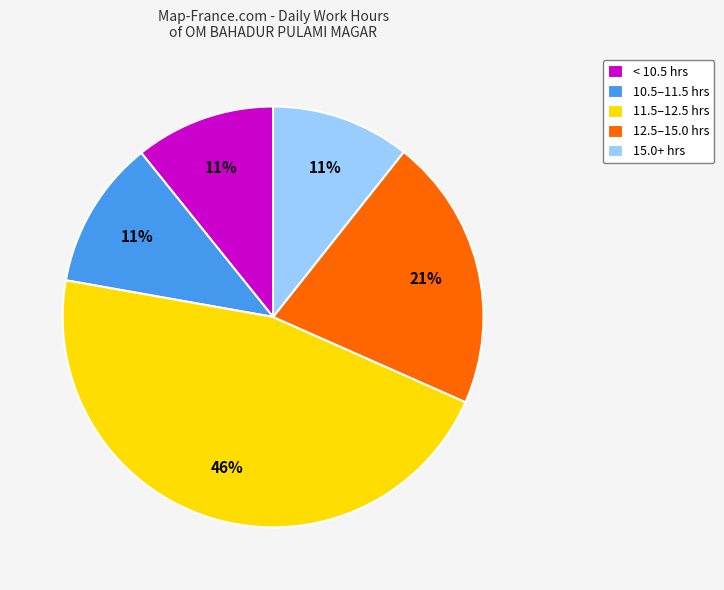

Combined, do < 10.5 hrs and 10.5–11.5 hrs account for over 50%?

No